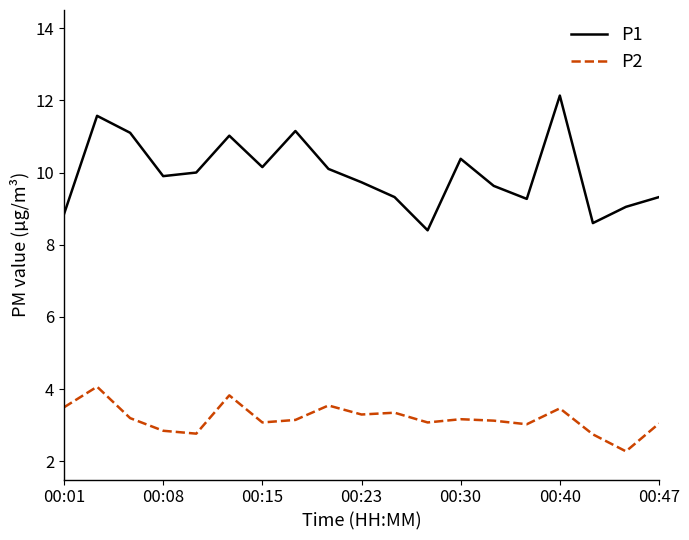

Which series has the largest range (max minus min)?

P1